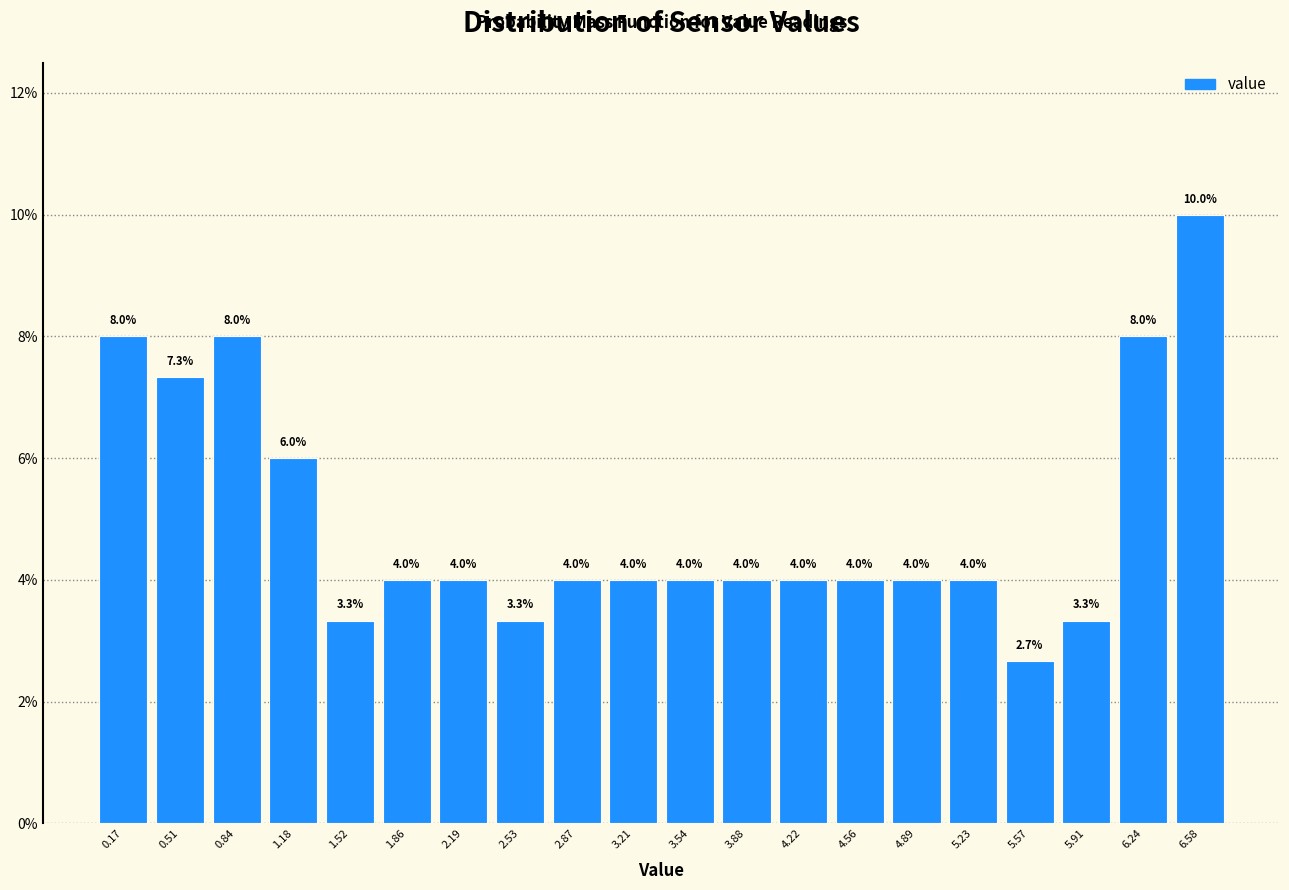

Reading left to right, transcribe this chart: for each bar, give the range it covers on the x-axis and its height. The bar edges are not printed on the chart, so give them approximately, as read against the axis.

0.00 to 0.35: 8.0
0.35 to 0.70: 7.3
0.70 to 1.00: 8.0
1.00 to 1.35: 6.0
1.35 to 1.70: 3.3
1.70 to 2.05: 4.0
2.05 to 2.35: 4.0
2.35 to 2.70: 3.3
2.70 to 3.05: 4.0
3.05 to 3.40: 4.0
3.40 to 3.70: 4.0
3.70 to 4.05: 4.0
4.05 to 4.40: 4.0
4.40 to 4.75: 4.0
4.75 to 5.05: 4.0
5.05 to 5.40: 4.0
5.40 to 5.75: 2.7
5.75 to 6.10: 3.3
6.10 to 6.40: 8.0
6.40 to 6.75: 10.0